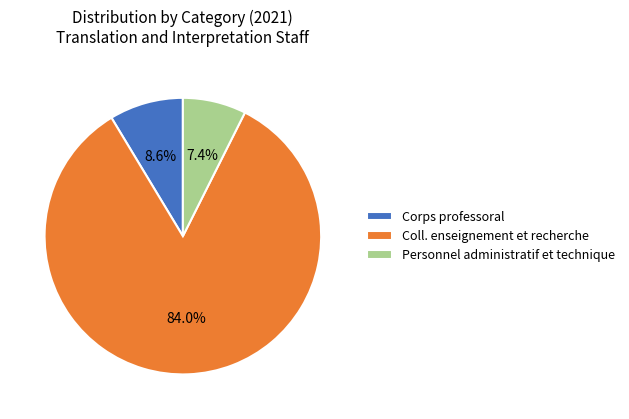

How many segments does this pie chart have?

3